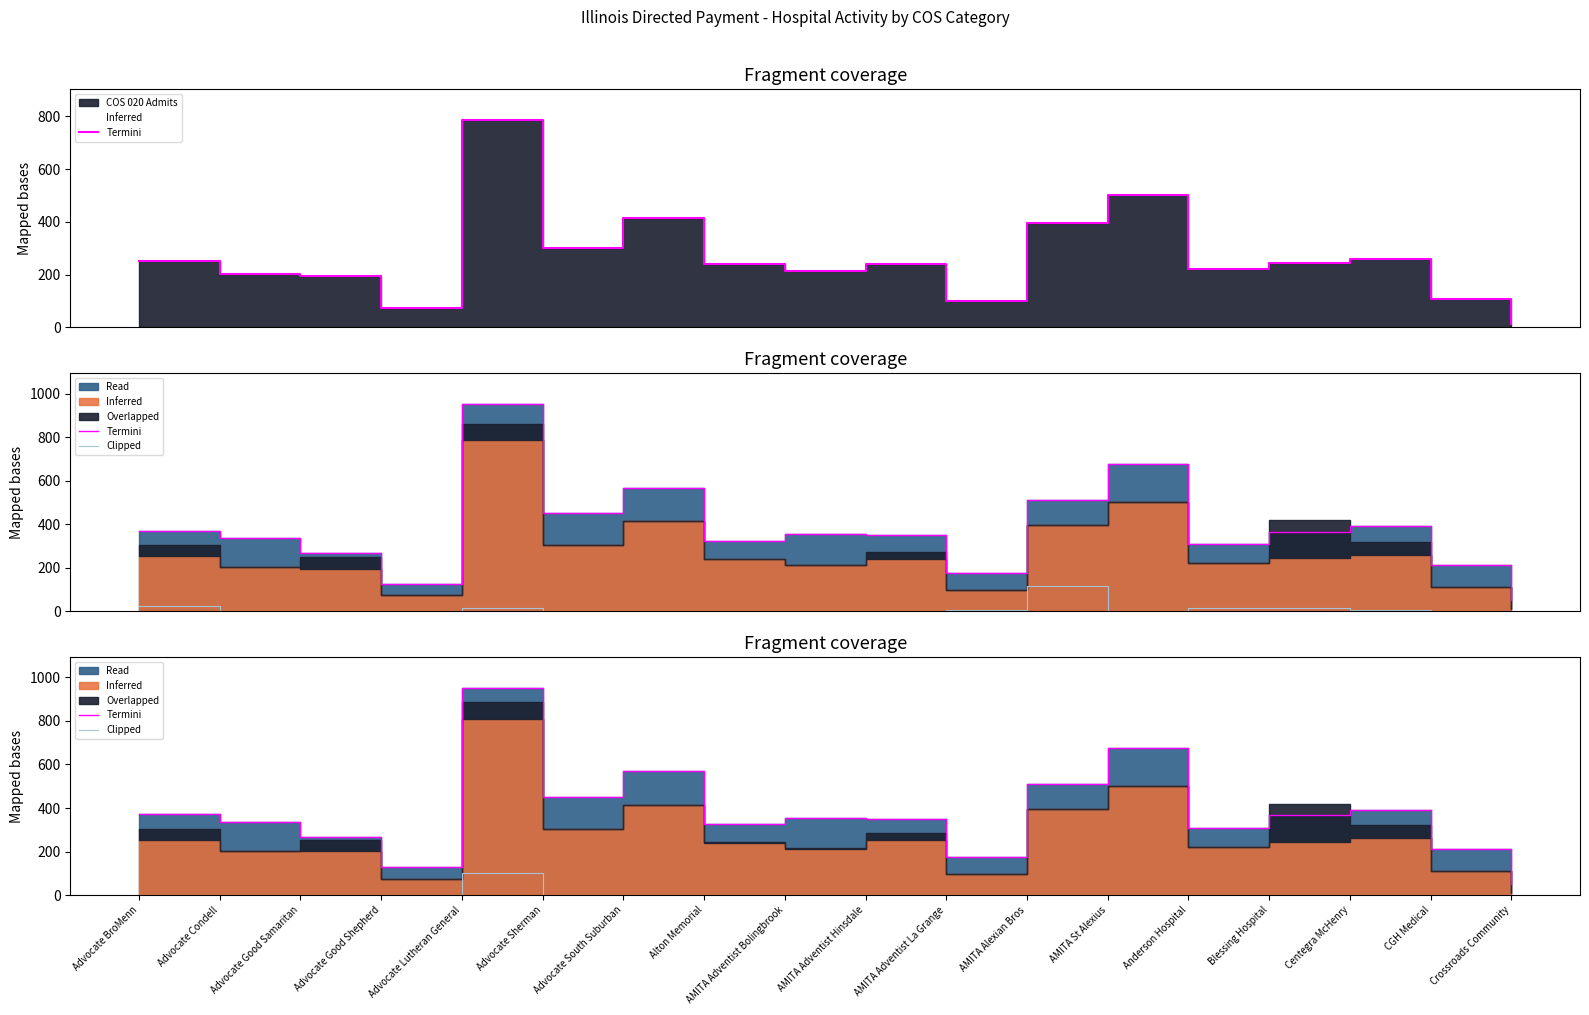

What is the sum of the Termini values at Advocate Condell and Blessing Hospital?

703.6